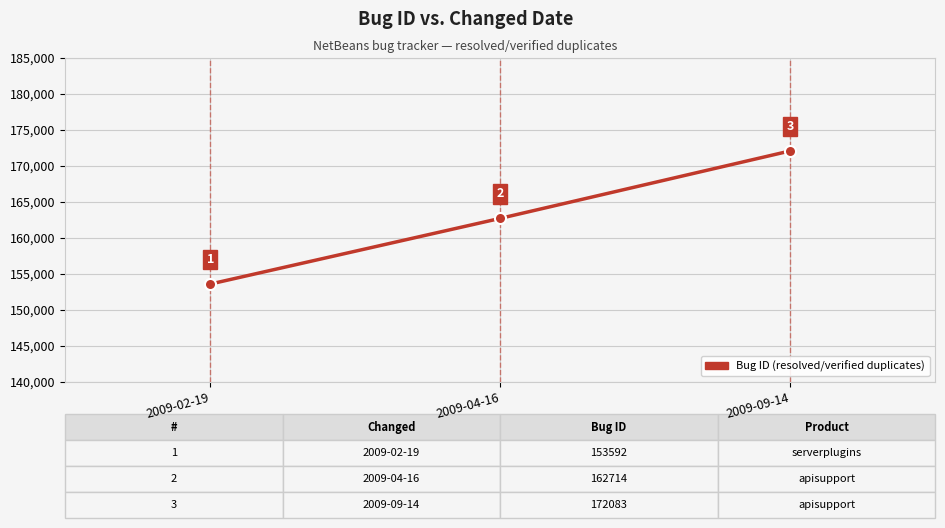

What is the average value?

162796